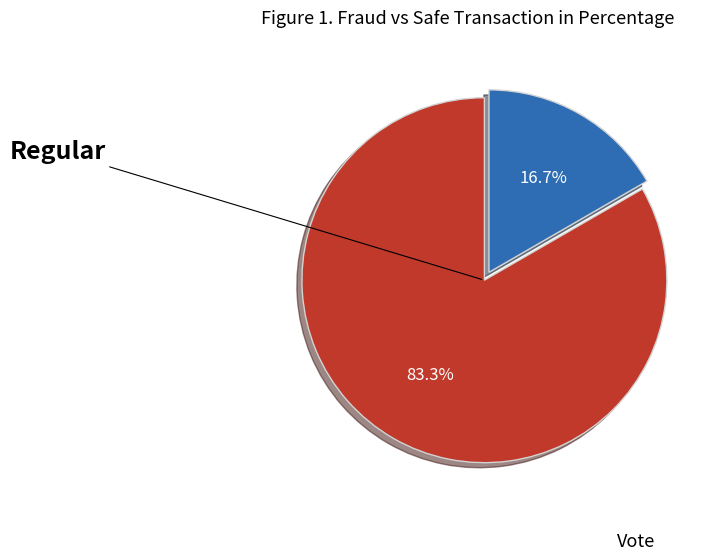

Which has a higher value, Regular or Vote?

Regular